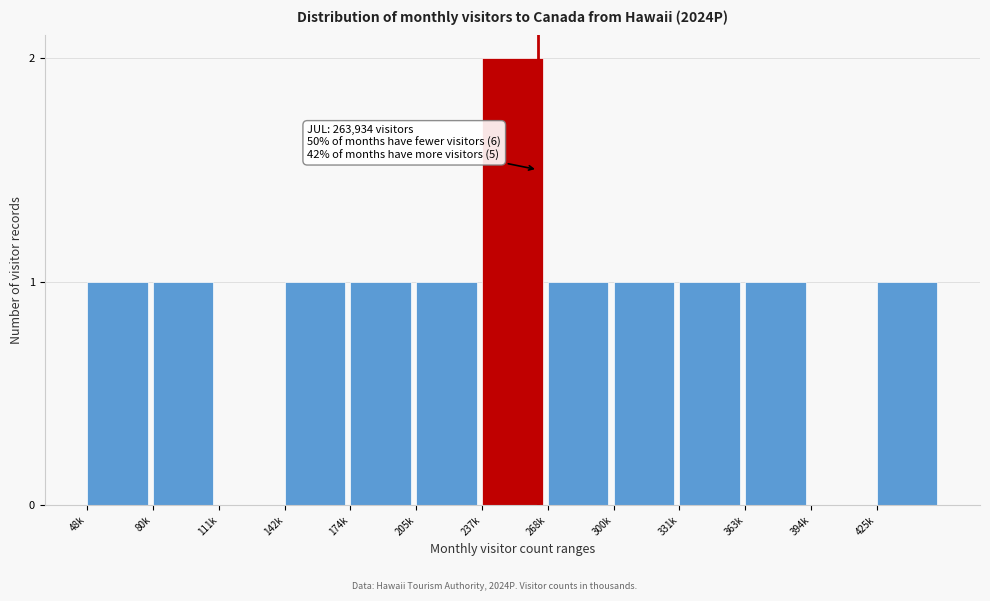

Reading left to right, what are all the values shown in this chart?

48k=1	80k=1	111k=0	142k=1	174k=1	205k=1	237k=2	268k=1	300k=1	331k=1	363k=1	394k=0	425k=1